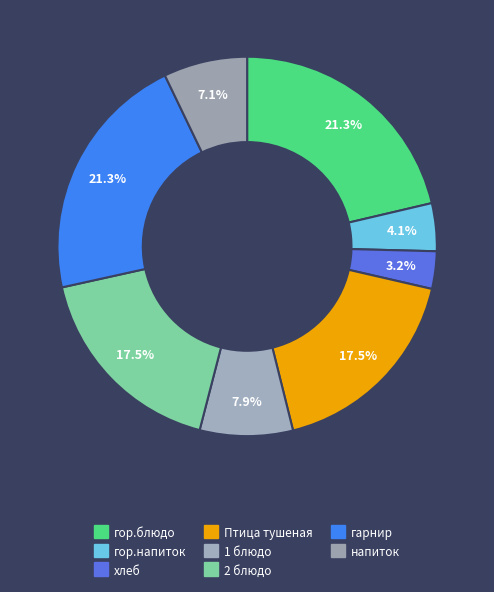

To the nearest percent, what portion does 2 блюдо represent?

18%